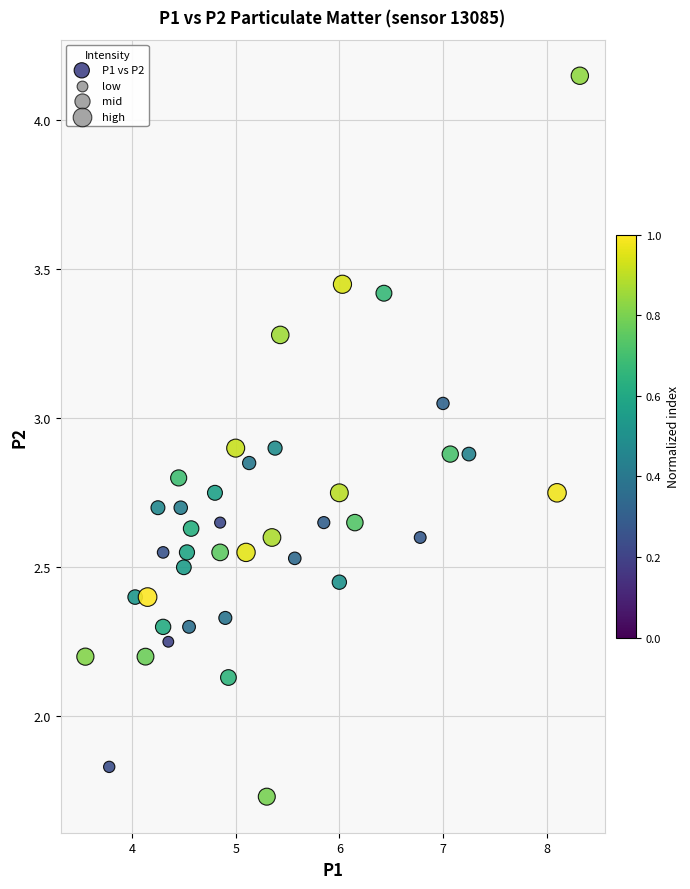

What is the range of X values (max minus min)?

4.8